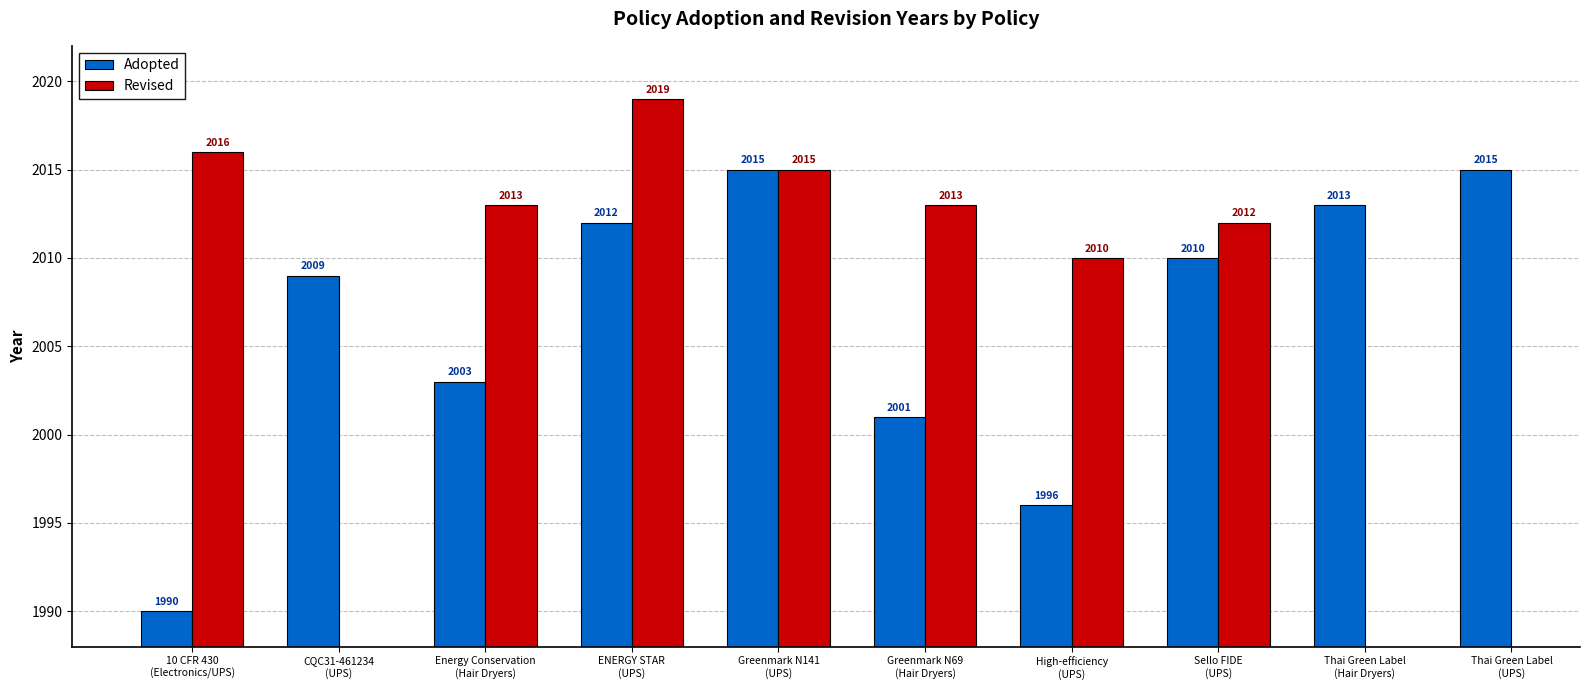

What is the value of the 3rd bar from the left?

2003